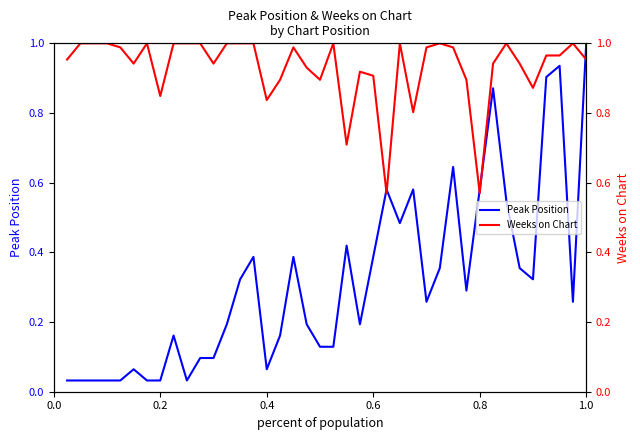

What is the highest value of the Peak Position series?

1.0